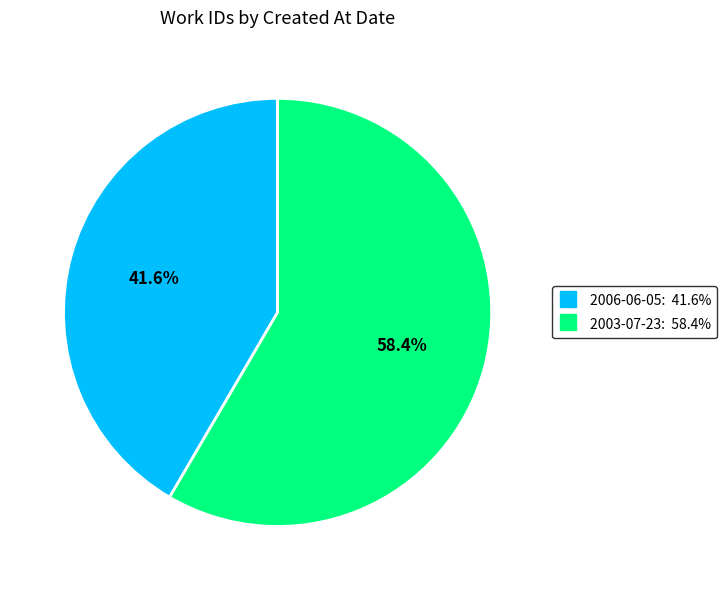

Does 2006-06-05 account for over 50% of the chart?

No